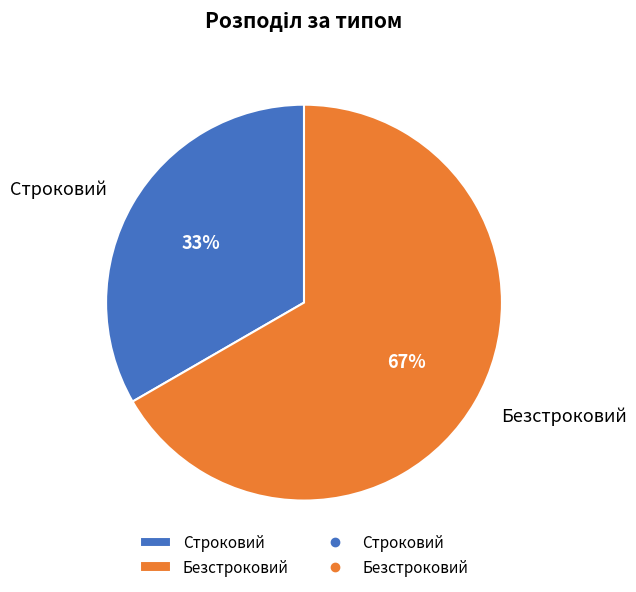

Which slice is the largest?

Безстроковий